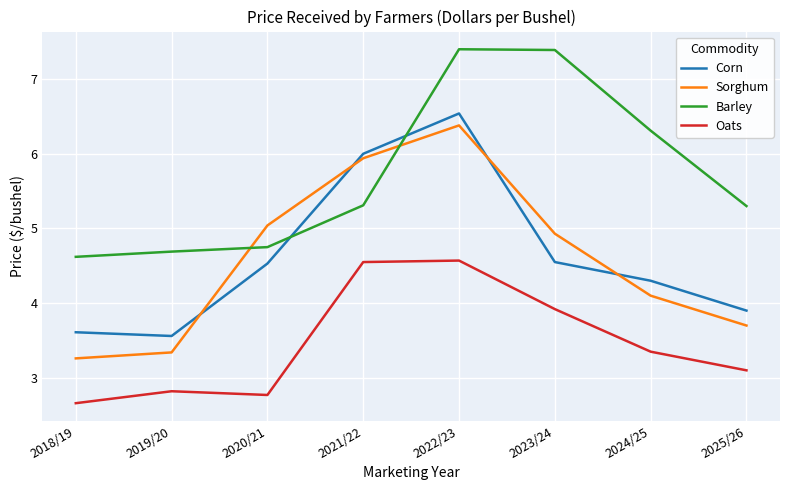

What is the difference between the Oats values at 2019/20 and 2023/24?

1.1